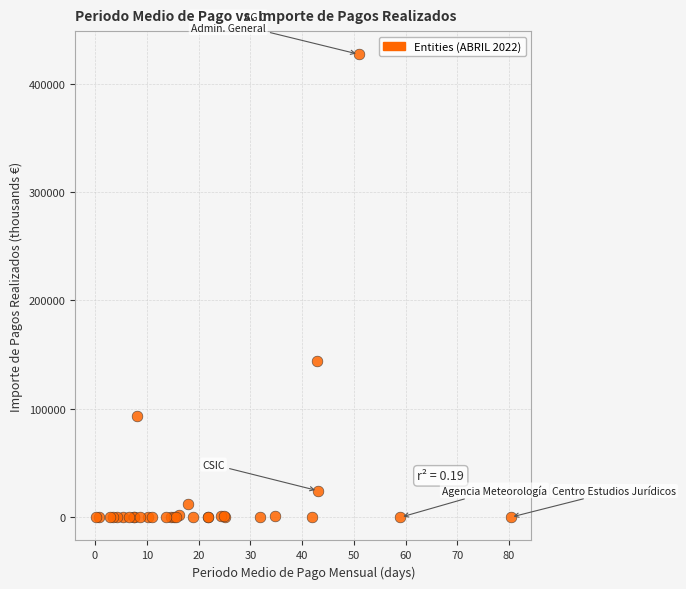

What Y value in the scatter plot is closest to 213553?

143907.8